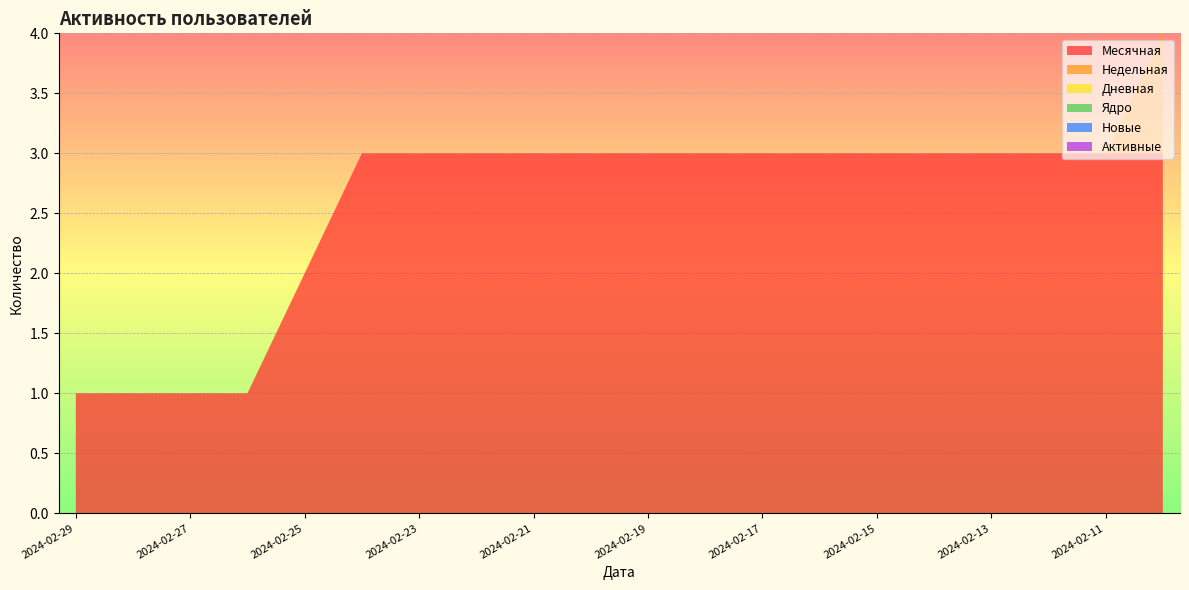

Reading left to right, what are all the values shown in this chart?

Месячная: 2024-02-29=1	2024-02-28=1	2024-02-27=1	2024-02-26=1	2024-02-25=2	2024-02-24=3	2024-02-23=3	2024-02-22=3	2024-02-21=3	2024-02-20=3	2024-02-19=3	2024-02-18=3	2024-02-17=3	2024-02-16=3	2024-02-15=3	2024-02-14=3	2024-02-13=3	2024-02-12=3	2024-02-11=3	2024-02-10=3
Недельная: 2024-02-29=0	2024-02-28=0	2024-02-27=0	2024-02-26=0	2024-02-25=0	2024-02-24=0	2024-02-23=0	2024-02-22=0	2024-02-21=0	2024-02-20=0	2024-02-19=0	2024-02-18=0	2024-02-17=0	2024-02-16=0	2024-02-15=0	2024-02-14=0	2024-02-13=0	2024-02-12=0	2024-02-11=0	2024-02-10=1
Дневная: 2024-02-29=0	2024-02-28=0	2024-02-27=0	2024-02-26=0	2024-02-25=0	2024-02-24=0	2024-02-23=0	2024-02-22=0	2024-02-21=0	2024-02-20=0	2024-02-19=0	2024-02-18=0	2024-02-17=0	2024-02-16=0	2024-02-15=0	2024-02-14=0	2024-02-13=0	2024-02-12=0	2024-02-11=0	2024-02-10=0
Ядро: 2024-02-29=0	2024-02-28=0	2024-02-27=0	2024-02-26=0	2024-02-25=0	2024-02-24=0	2024-02-23=0	2024-02-22=0	2024-02-21=0	2024-02-20=0	2024-02-19=0	2024-02-18=0	2024-02-17=0	2024-02-16=0	2024-02-15=0	2024-02-14=0	2024-02-13=0	2024-02-12=0	2024-02-11=0	2024-02-10=0
Новые: 2024-02-29=0	2024-02-28=0	2024-02-27=0	2024-02-26=0	2024-02-25=0	2024-02-24=0	2024-02-23=0	2024-02-22=0	2024-02-21=0	2024-02-20=0	2024-02-19=0	2024-02-18=0	2024-02-17=0	2024-02-16=0	2024-02-15=0	2024-02-14=0	2024-02-13=0	2024-02-12=0	2024-02-11=0	2024-02-10=0
Активные: 2024-02-29=0	2024-02-28=0	2024-02-27=0	2024-02-26=0	2024-02-25=0	2024-02-24=0	2024-02-23=0	2024-02-22=0	2024-02-21=0	2024-02-20=0	2024-02-19=0	2024-02-18=0	2024-02-17=0	2024-02-16=0	2024-02-15=0	2024-02-14=0	2024-02-13=0	2024-02-12=0	2024-02-11=0	2024-02-10=0